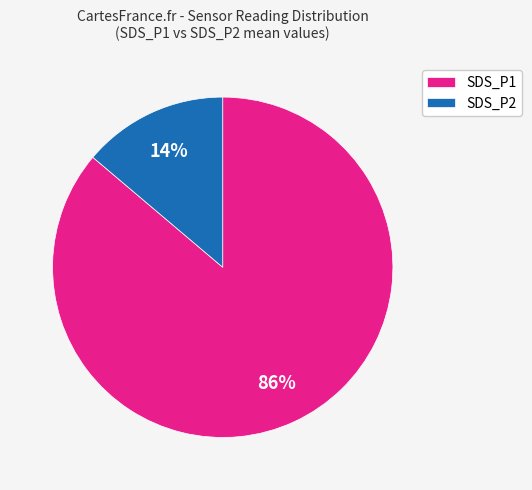

Does SDS_P2 represent more than half of the total?

No